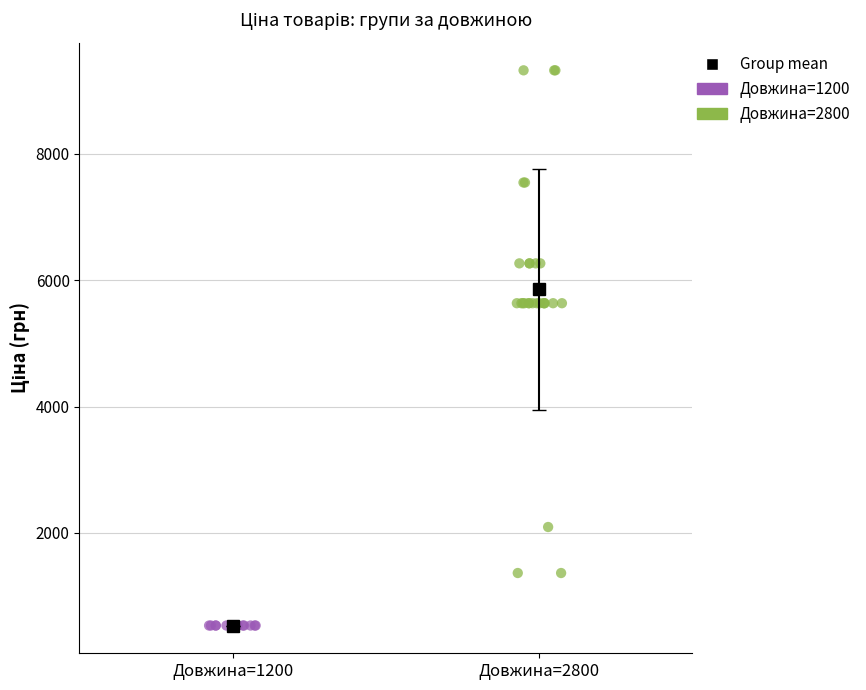

Which series contains the highest Y value?

Довжина=2800